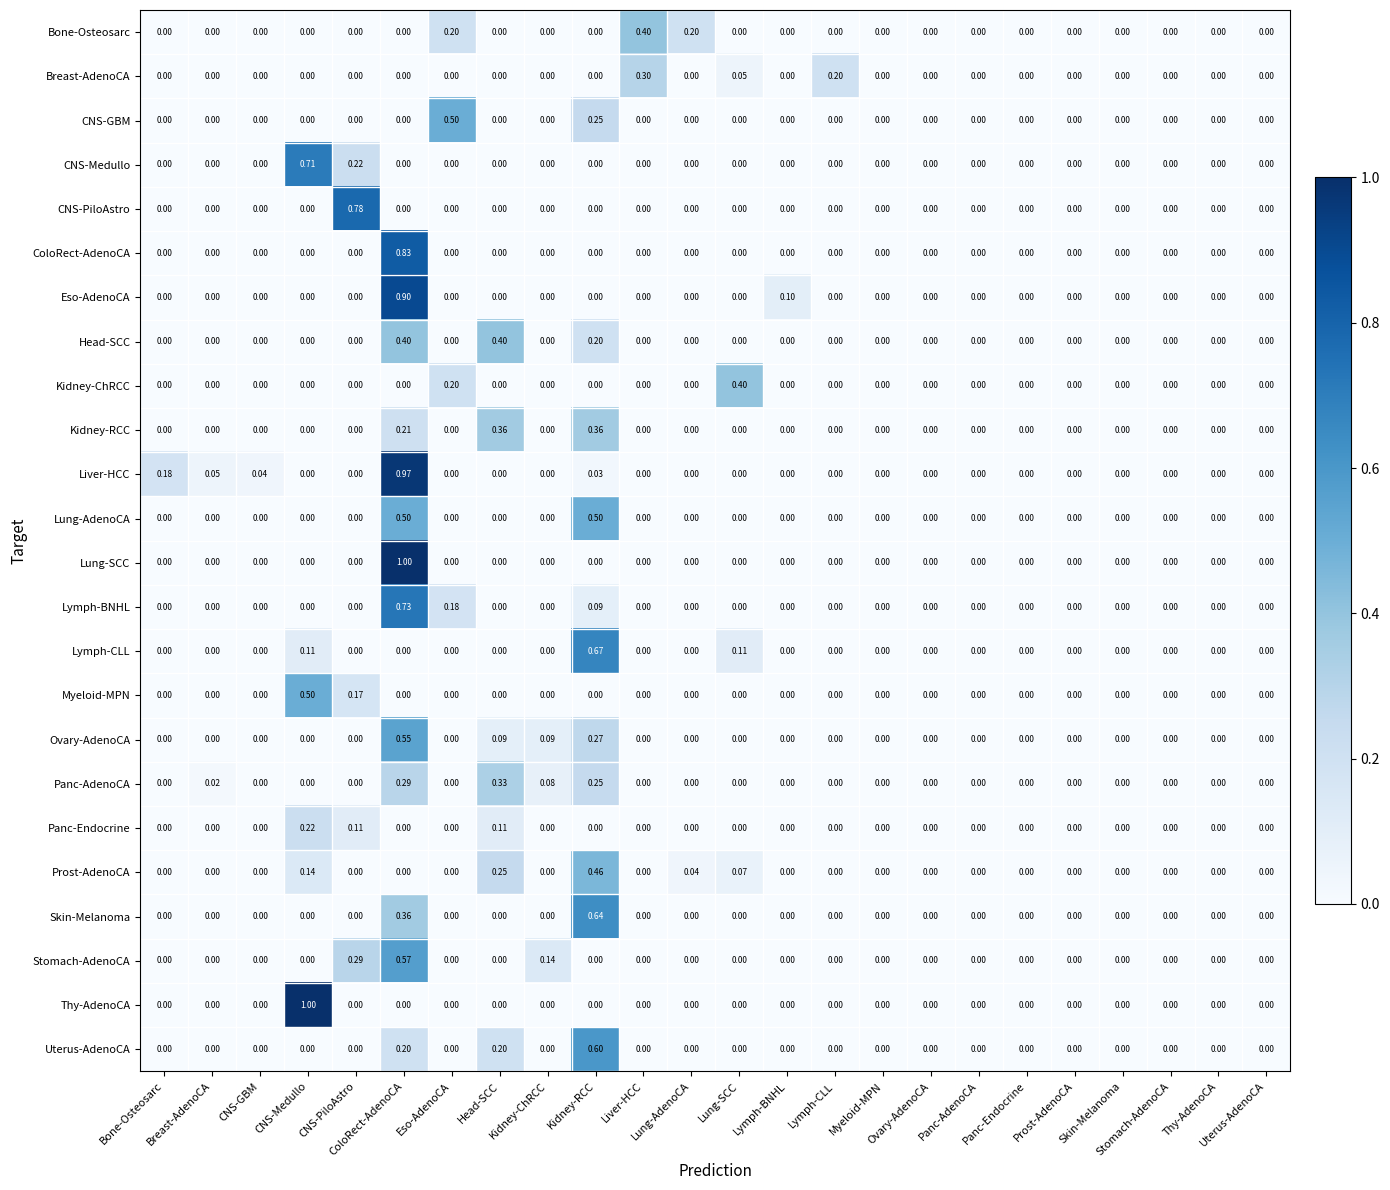

Between Bone-Osteosarc and Breast-AdenoCA, which series saw the biggest shift?

Liver-HCC